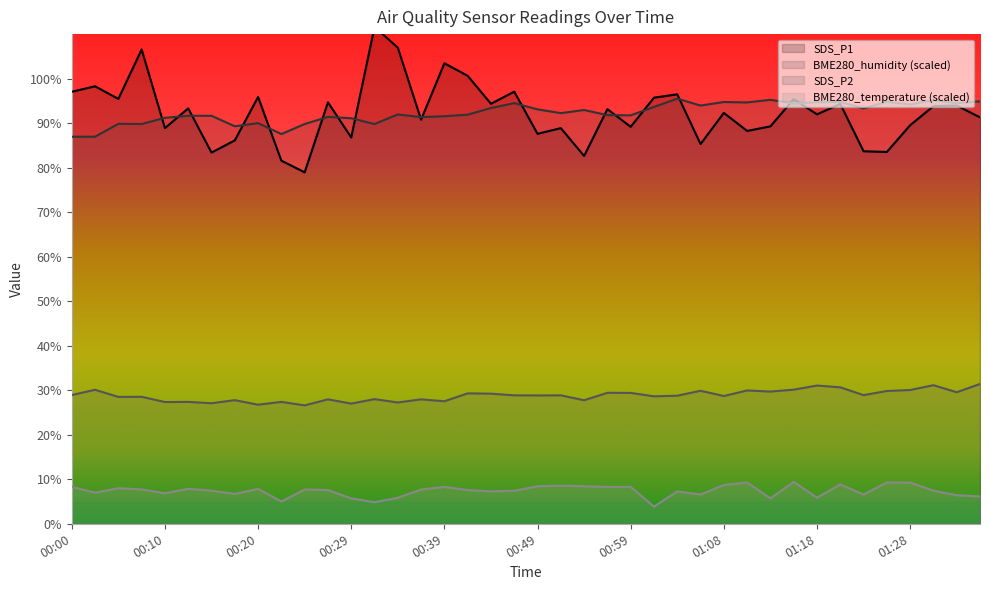

Which series changed the most between 00:15 and 01:25?

BME280_humidity